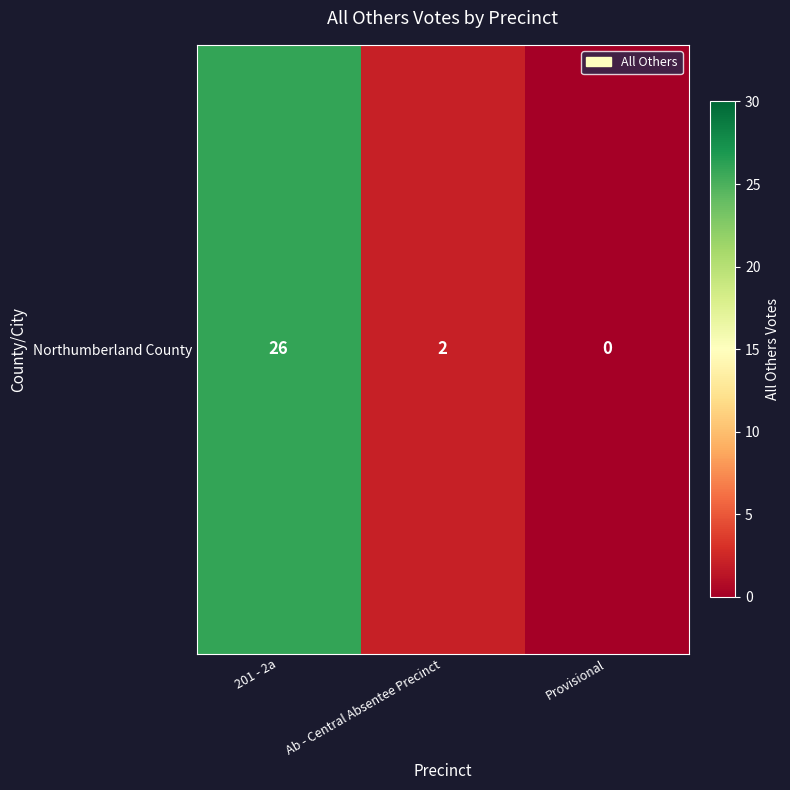

Rank the categories by value from highest to lowest.

201 - 2a, Ab - Central Absentee Precinct, Provisional